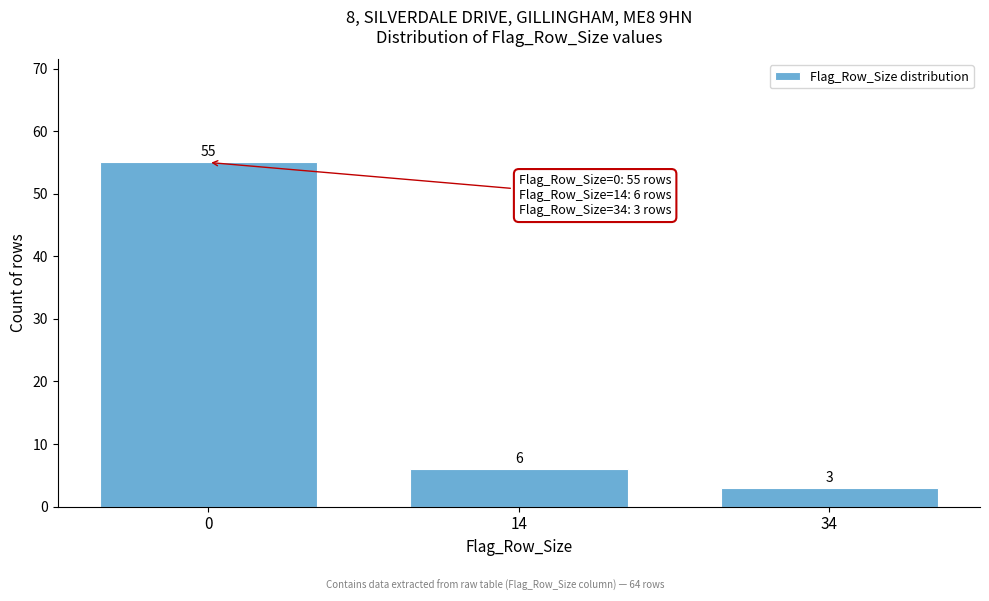

Reading left to right, list all the values displayed in this chart.

0=55	14=6	34=3